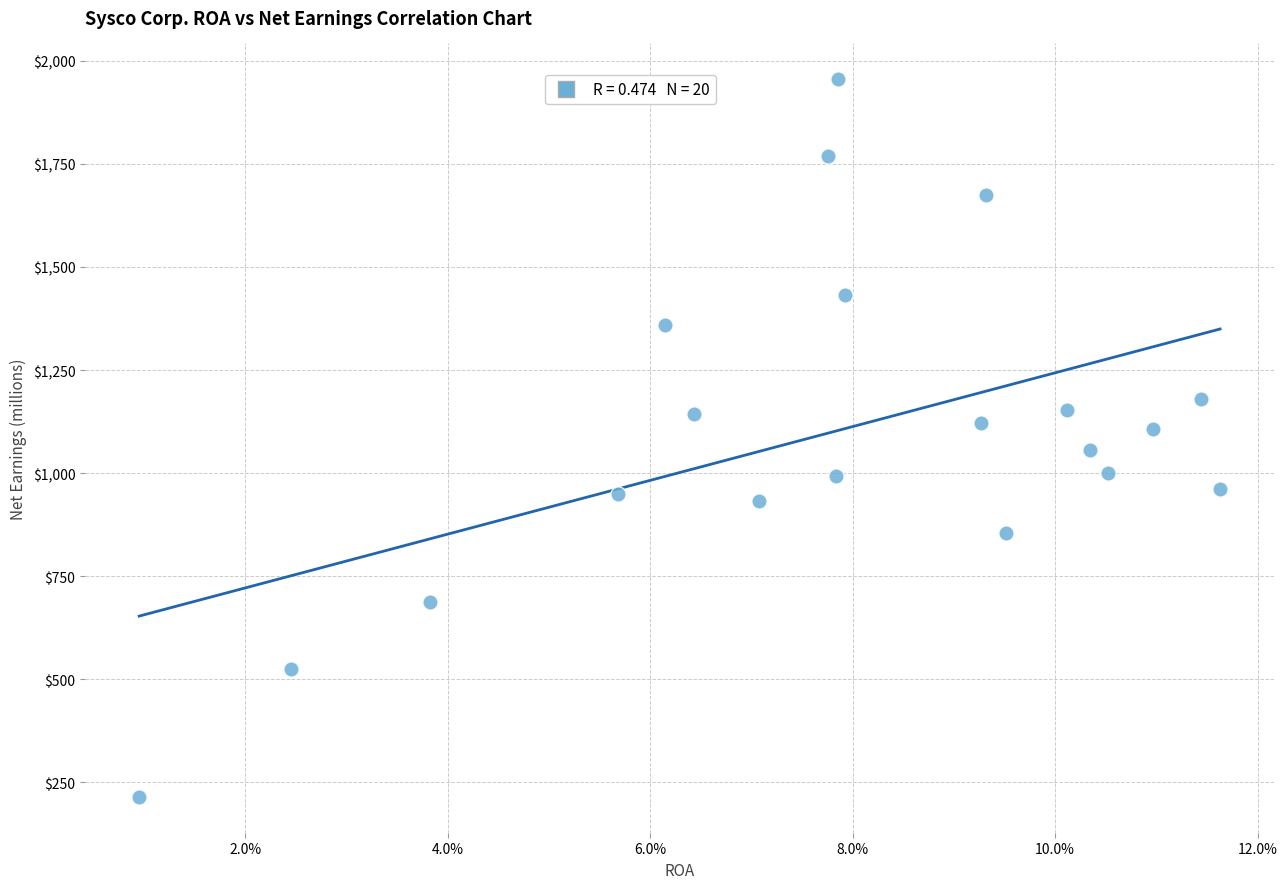

What is the range of Y values (max minus min)?

1740